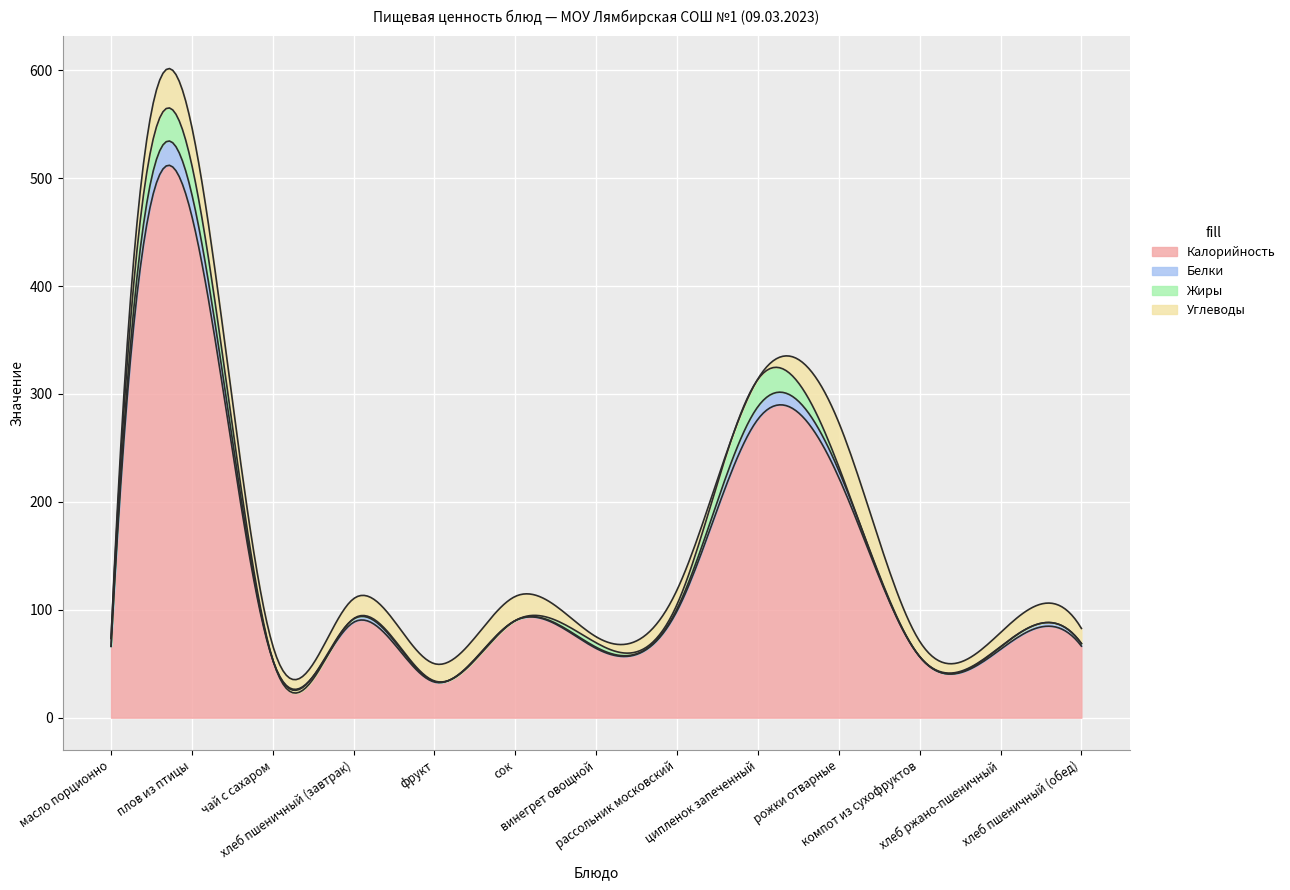

Is it true that Белки equals 2.3 at рожки отварные?

False